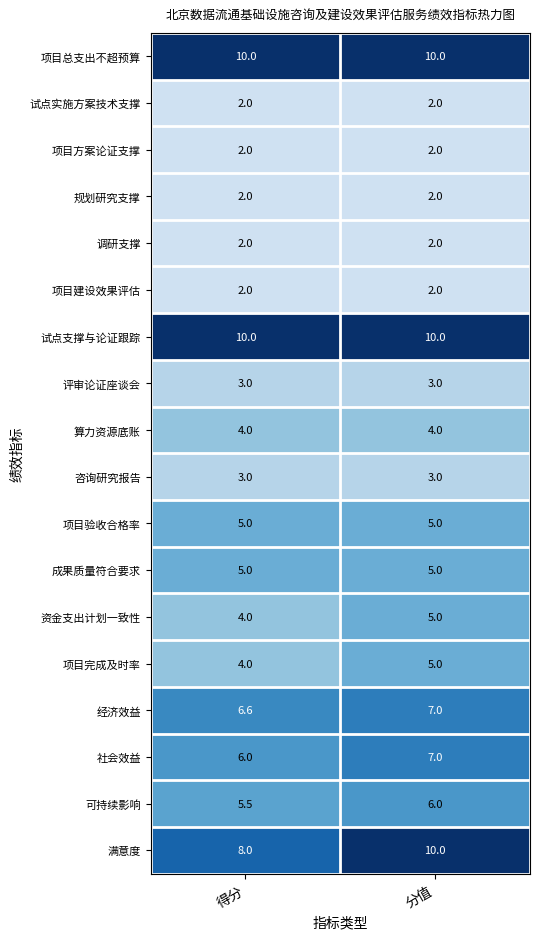

Rank the categories by 可持续影响 value from highest to lowest.

分值, 得分